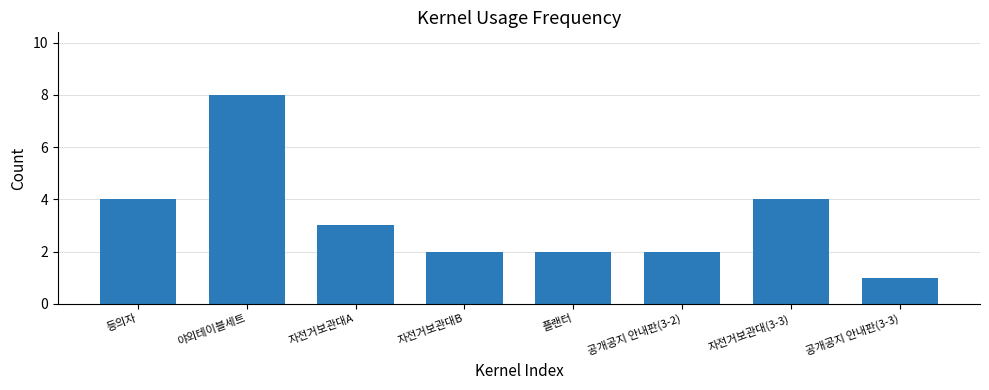

What is the change in value from 공개공지 안내판(3-2) to 공개공지 안내판(3-3)?

-1